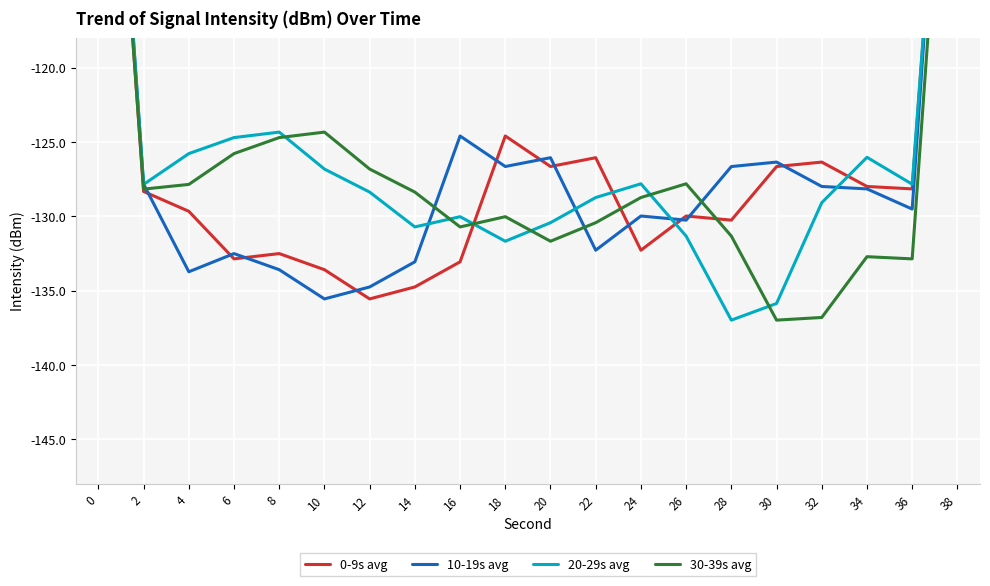

What is the maximum value shown in the chart?

-84.5